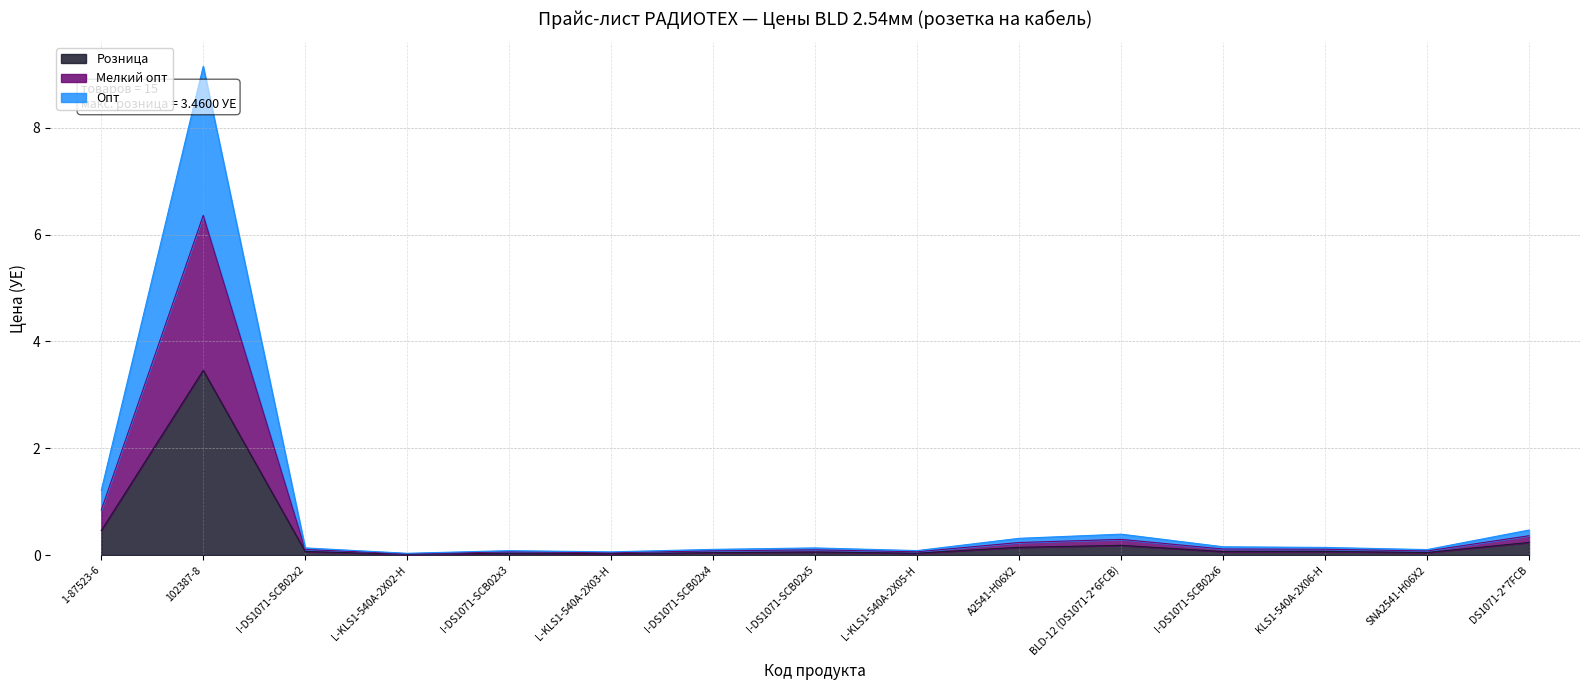

What is the sum of all Розница values?

4.9